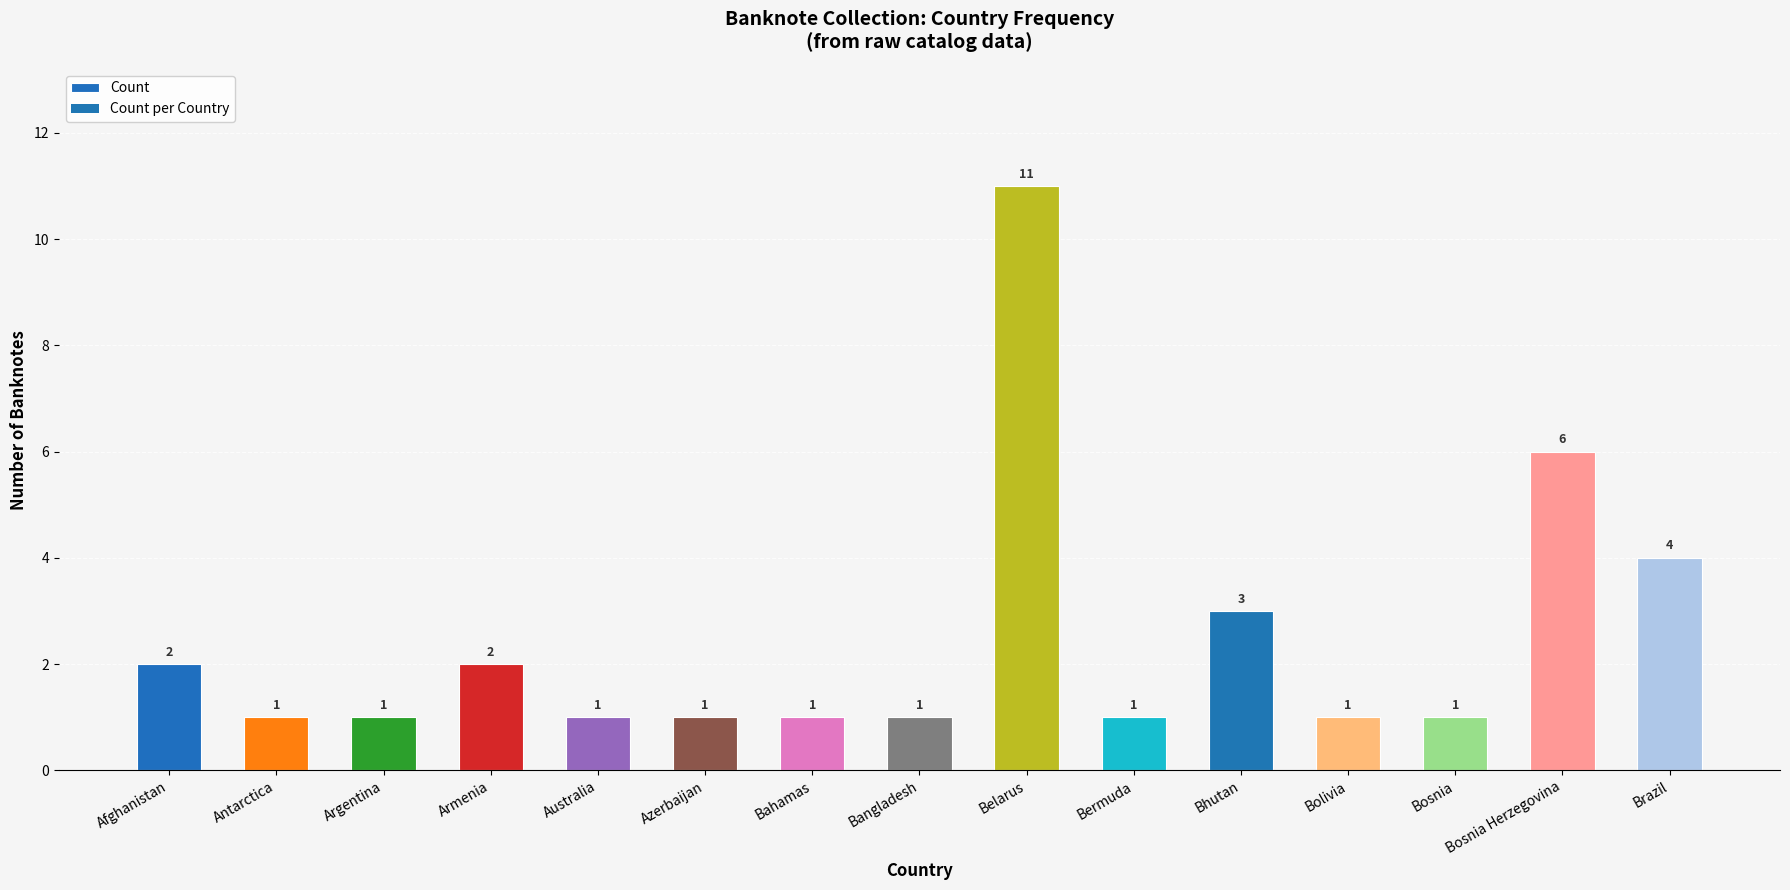

Is it true that the value at Bosnia is 1?

True